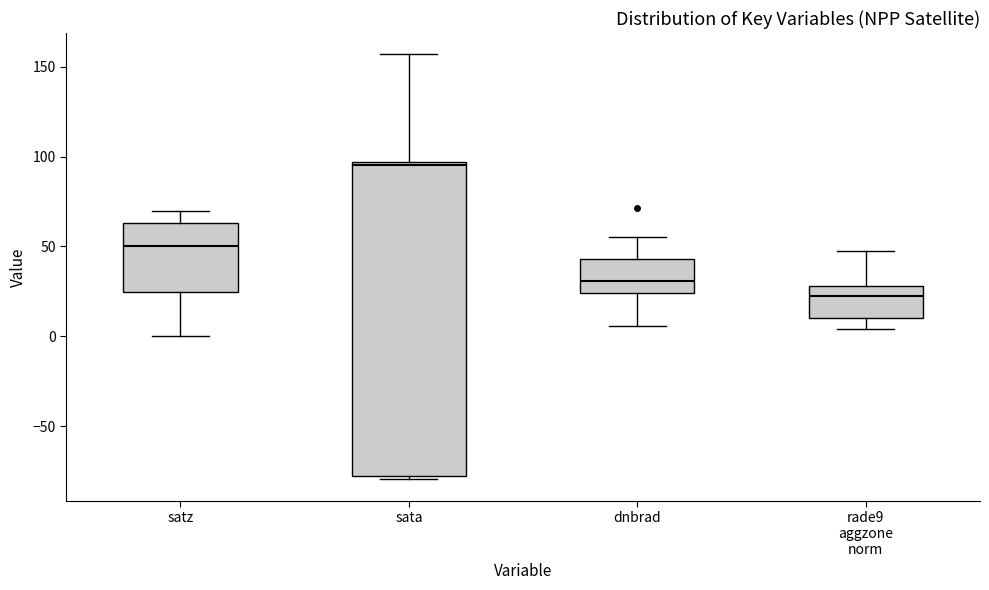

Comparing the boxes themselves (not the whiskers), which one is the tallest?

sata